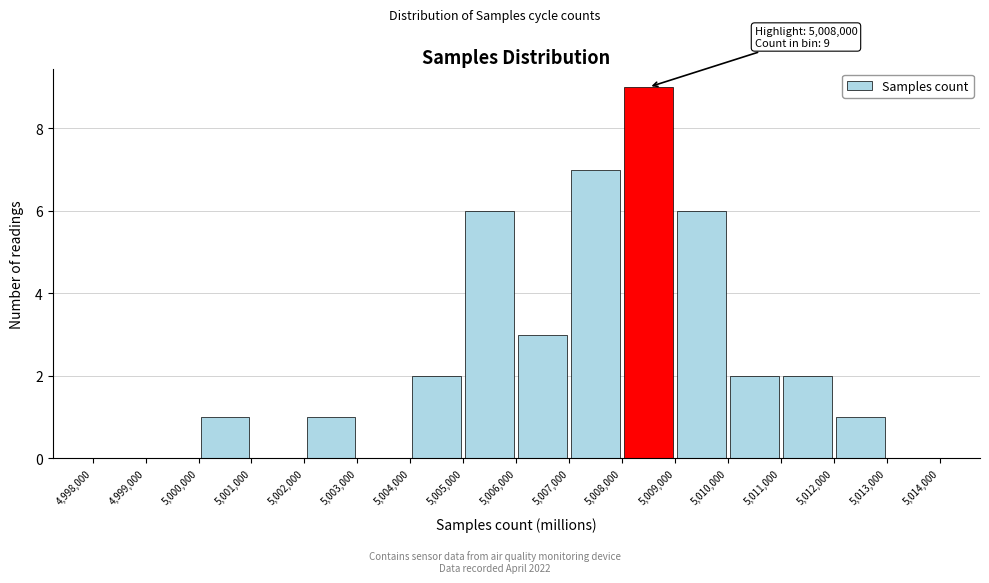

Which range on the x-axis has the tallest bar?

5,008,000 to 5,009,000